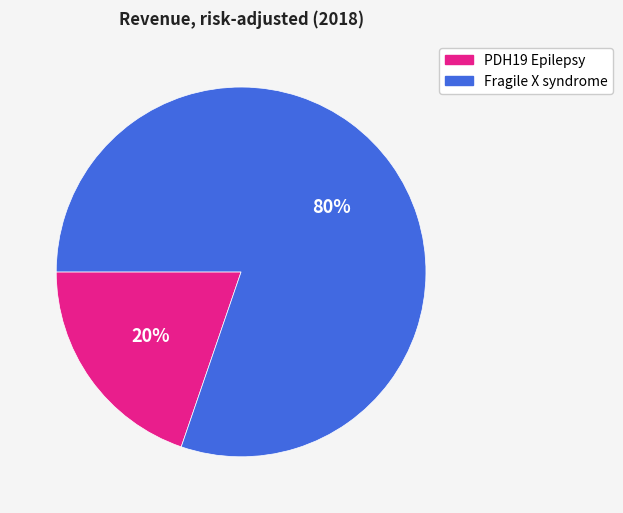

Do Fragile X syndrome and PDH19 Epilepsy together represent more than half of the pie?

Yes